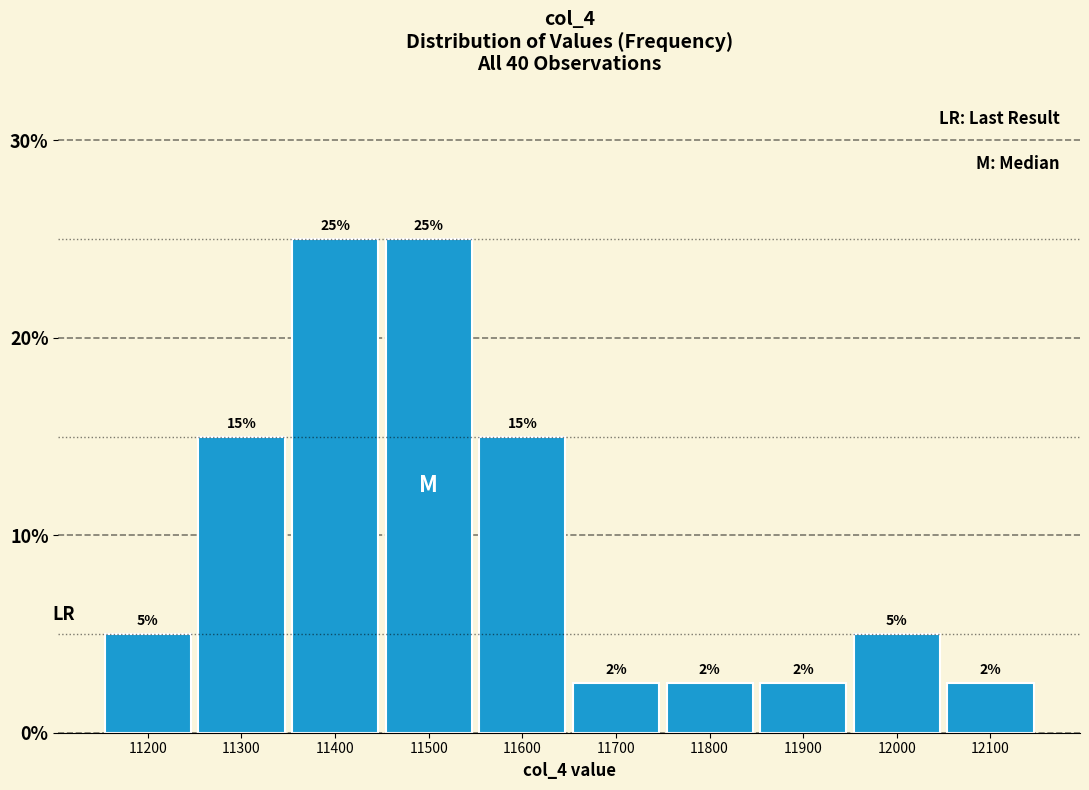

Between 11200 and 11800, which is larger?

11200